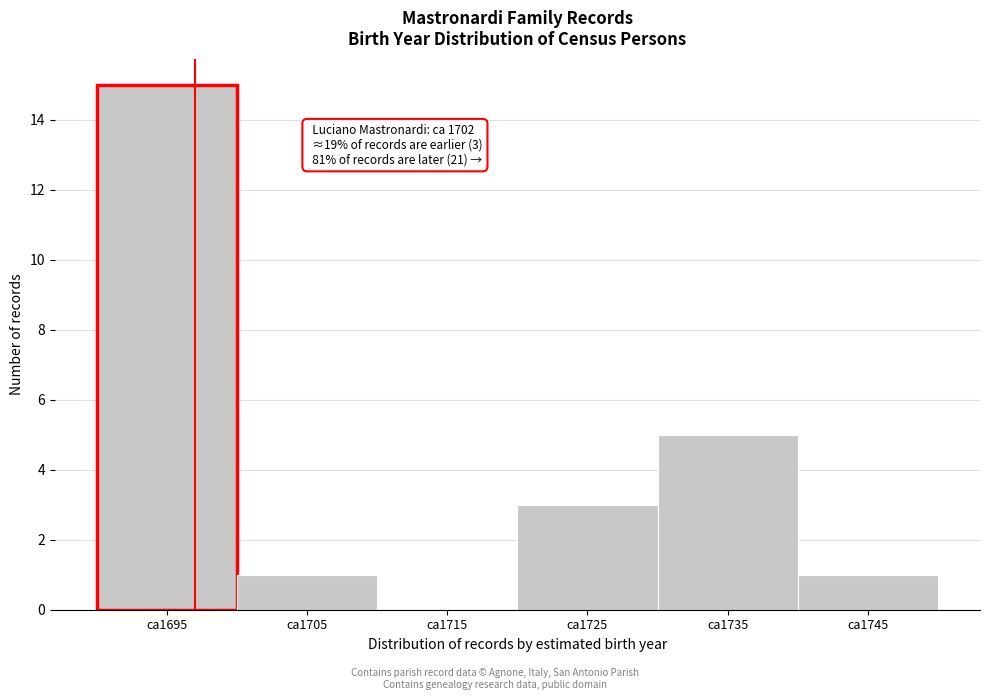

Reading left to right, list all the values displayed in this chart.

ca1695=15	ca1705=1	ca1715=0	ca1725=3	ca1735=5	ca1745=1